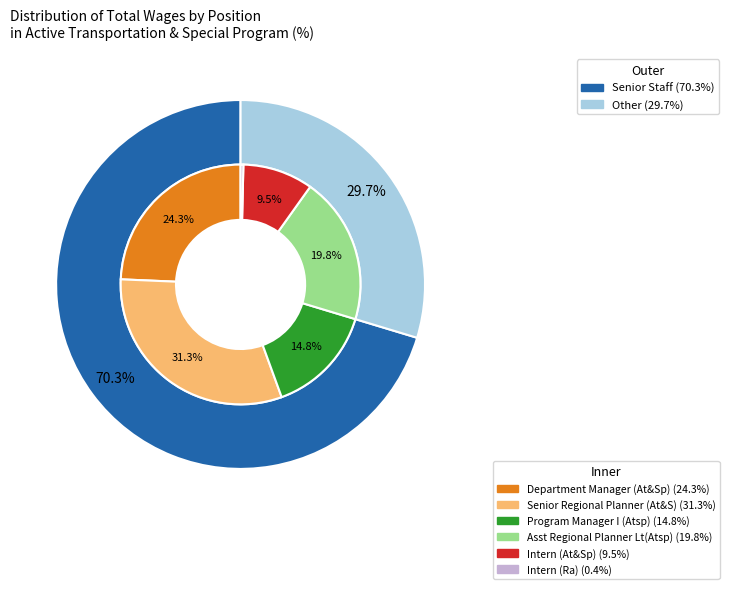

What percentage is the Senior Regional Planner (At&S) slice, to the nearest percent?

31%